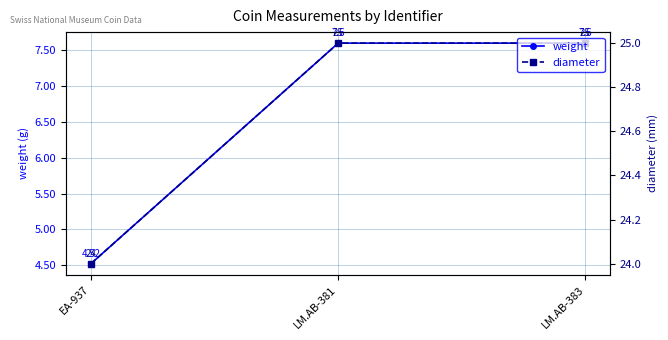

Is this an area chart (filled region under the line)?

No